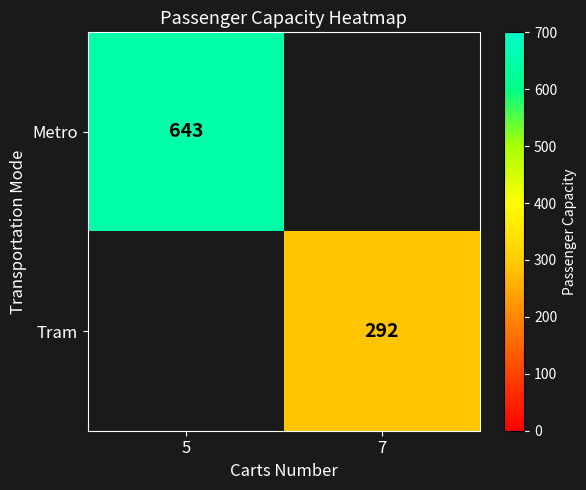

True or false: Metro has a value of 1068 at 5.

False